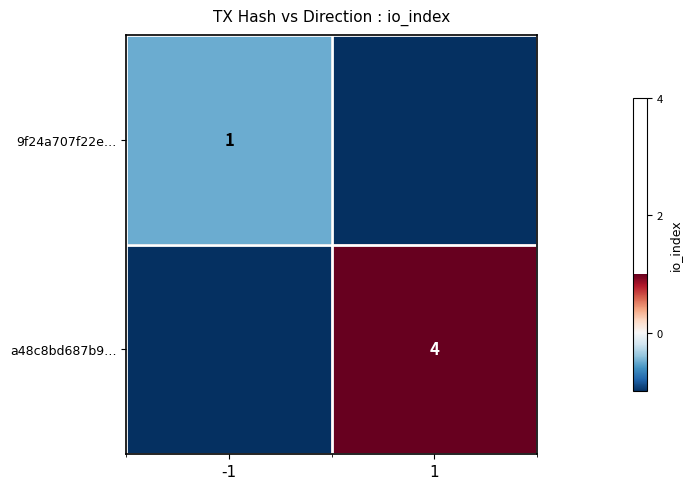

Which has a higher value, -1 or 1?

-1